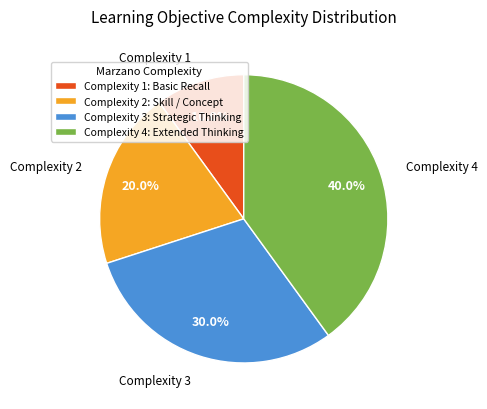

How many slices are in this pie chart?

4